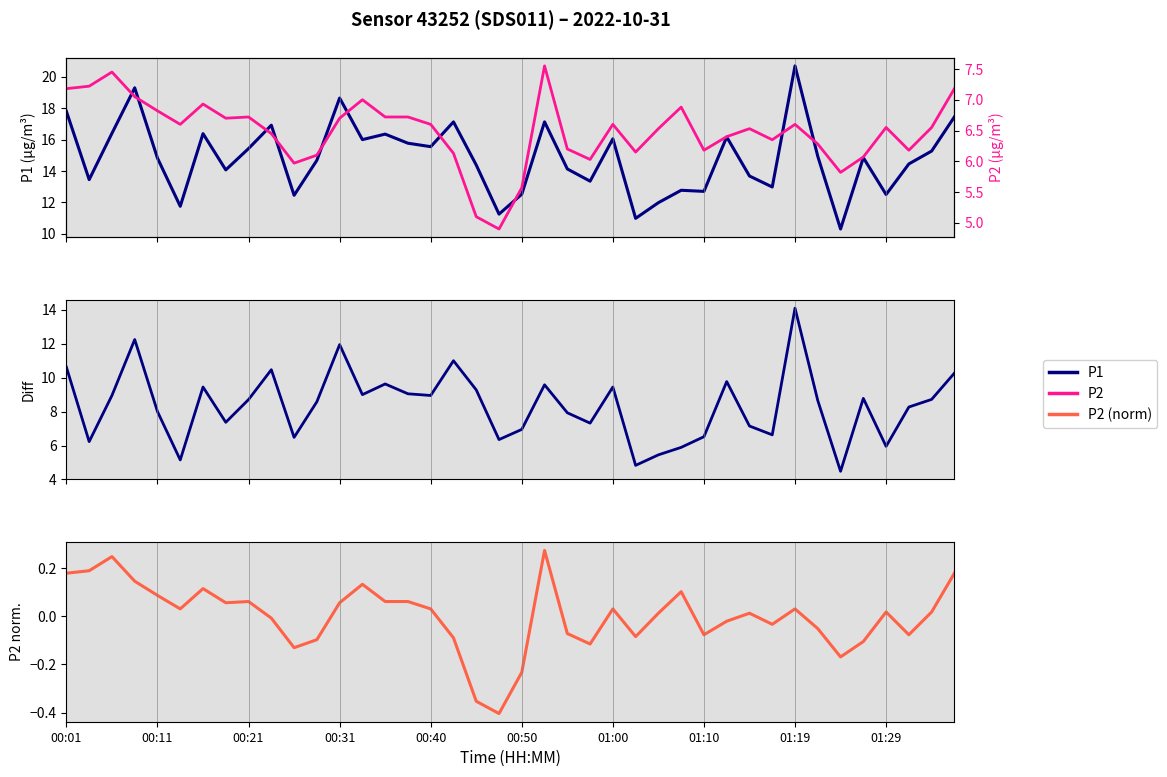

At which category does the chart reach its minimum across all series?

19